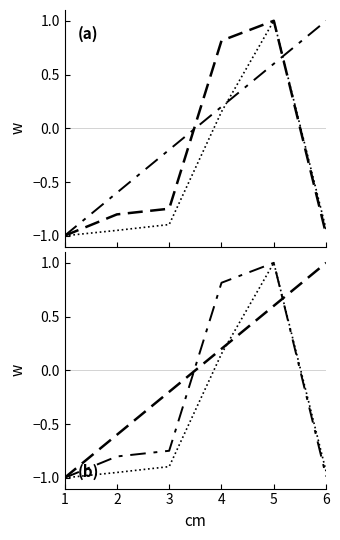

What is the value of the produit_nbre point at the 2nd from the left?

-0.8